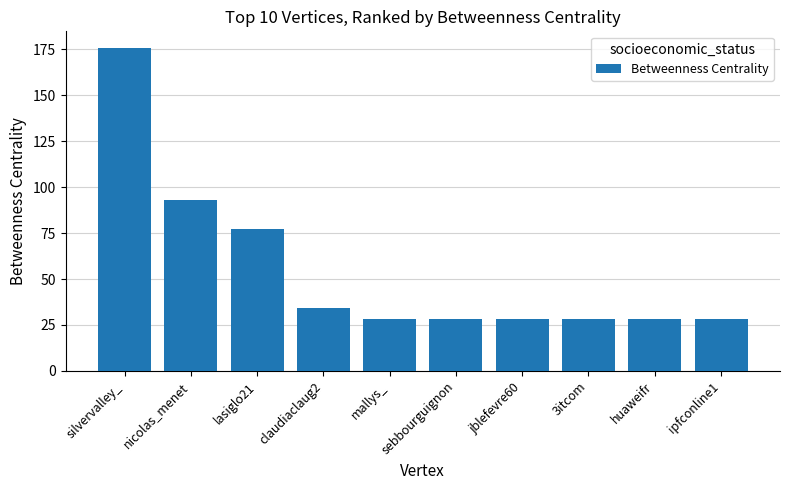

Is it true that the value at silvervalley_ is 176.0?

True